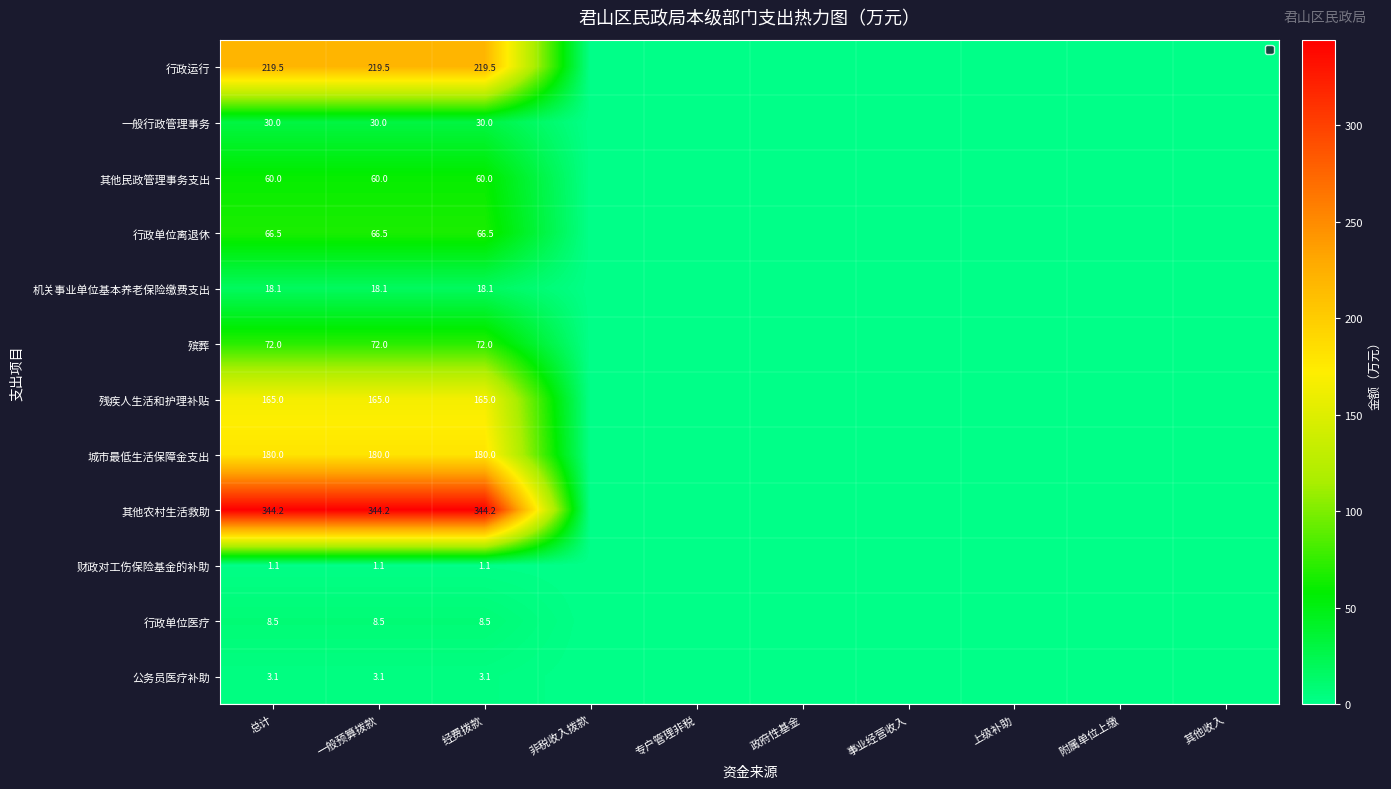

At which category is the sum across all series the highest?

总计